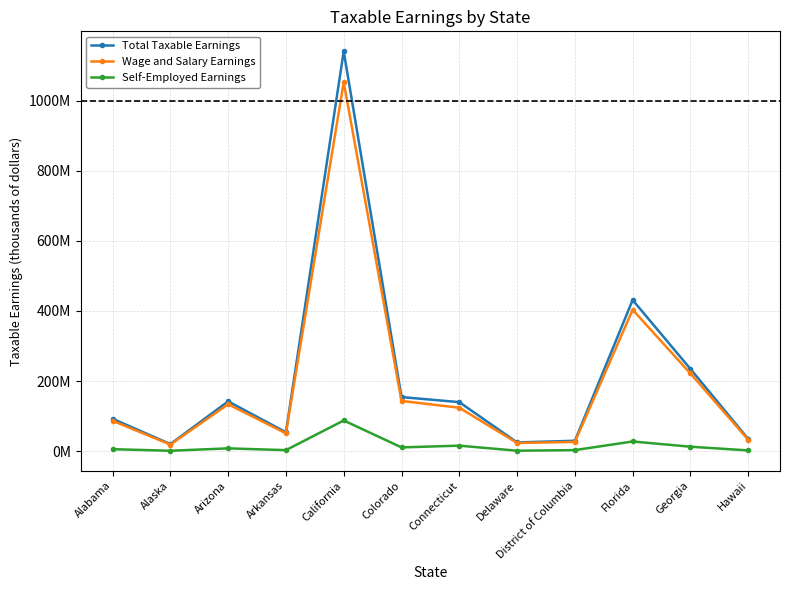

Does the chart have visible grid lines?

Yes